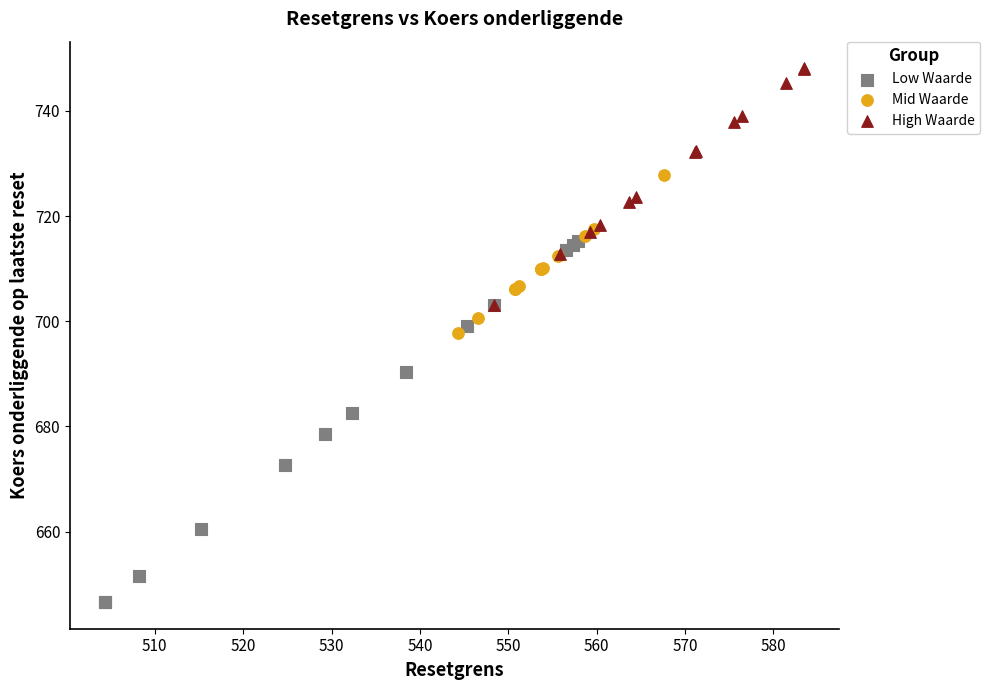

Which series contains the lowest Y value?

Low Waarde